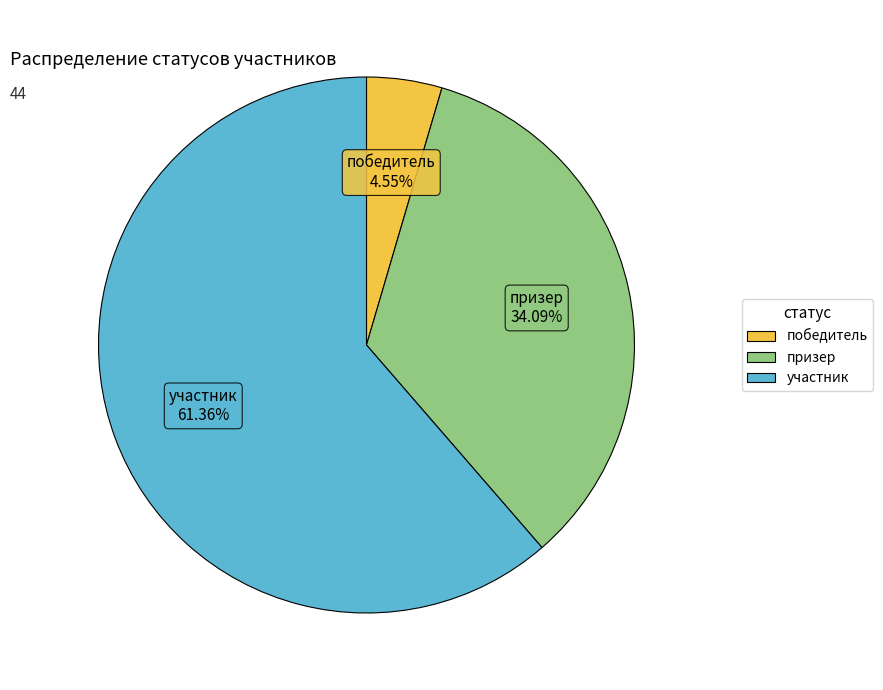

To the nearest percent, what is the average slice percentage?

33%